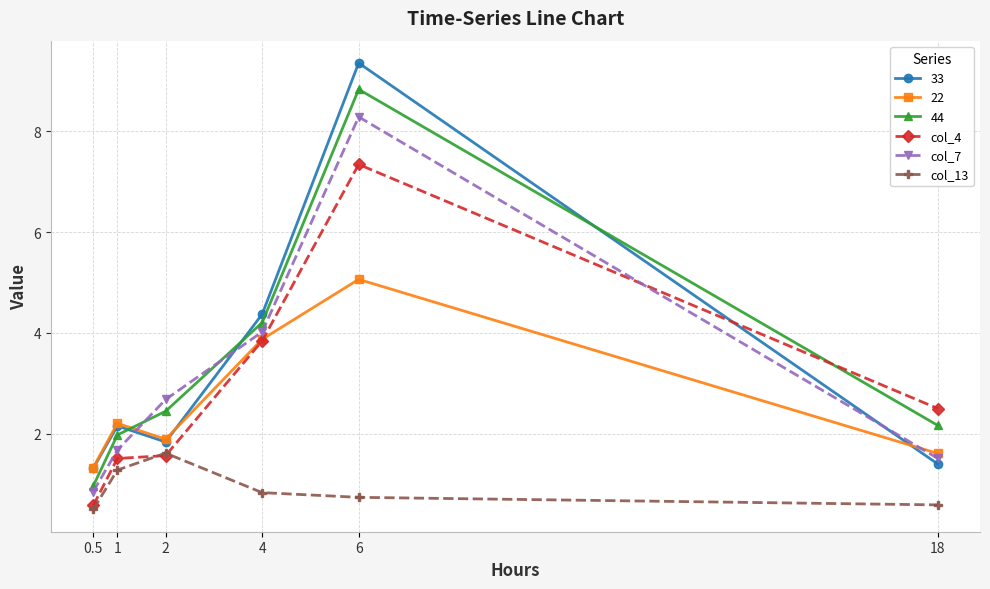

The value of col_7 at 6 is 8.3. True or false?

True